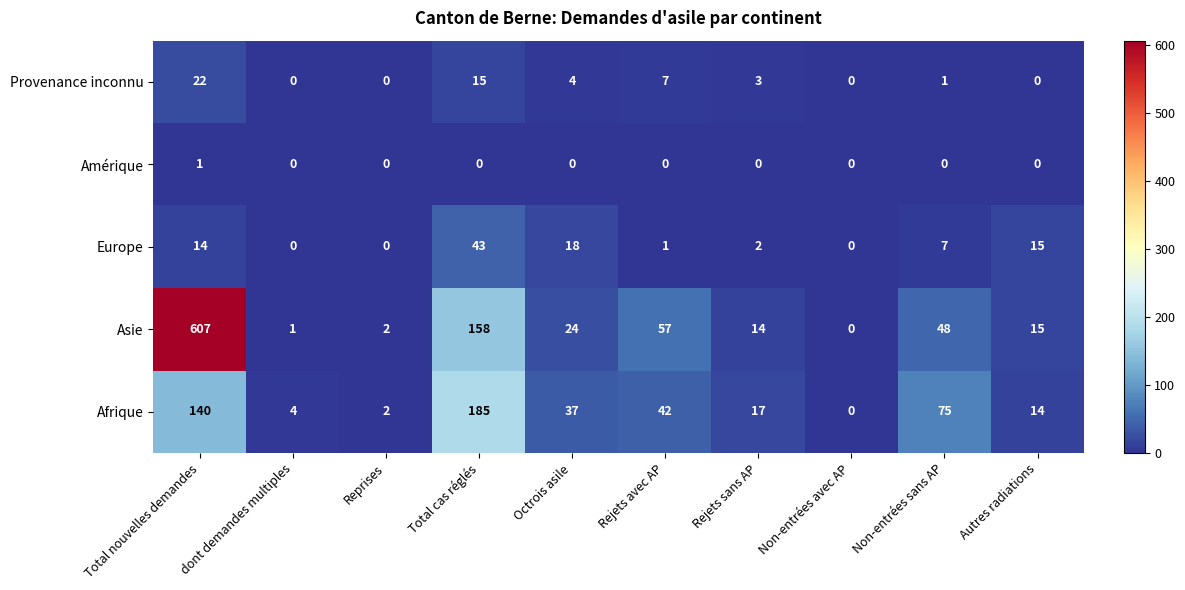

What is the total value across all series at Rejets avec AP?

107